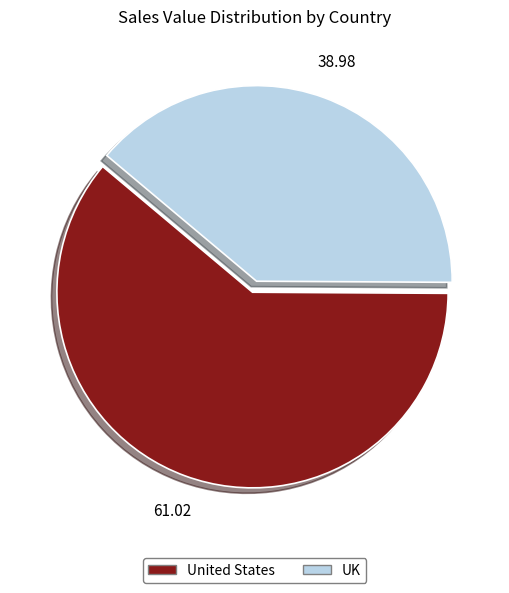

Do UK and United States together represent more than half of the pie?

Yes